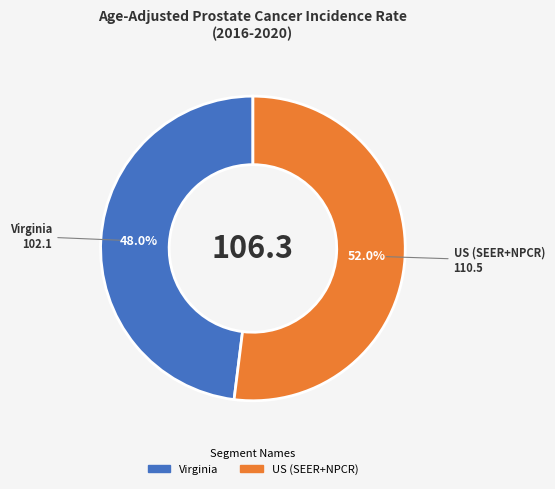

Is it true that Virginia is 41% of the pie?

False